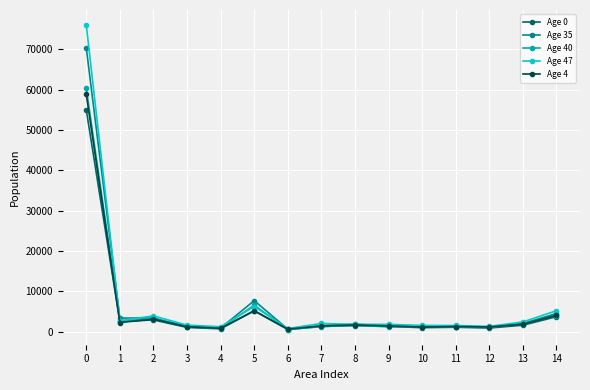

True or false: Age 4 has more than 0 interior local peaks.

True